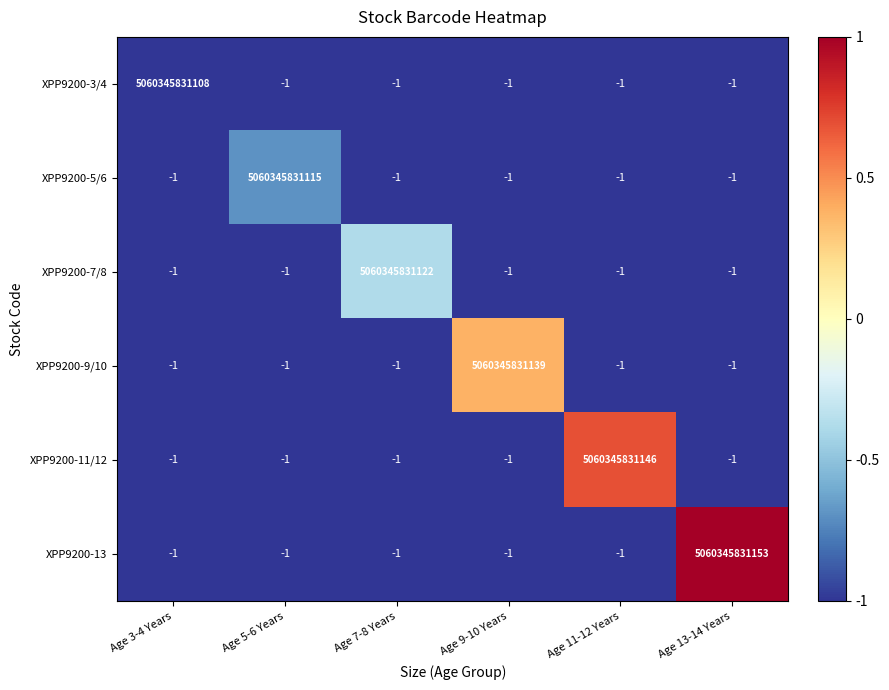

Where is XPP9200-9/10 nearest to the value 2530172915569?

Age 3-4 Years